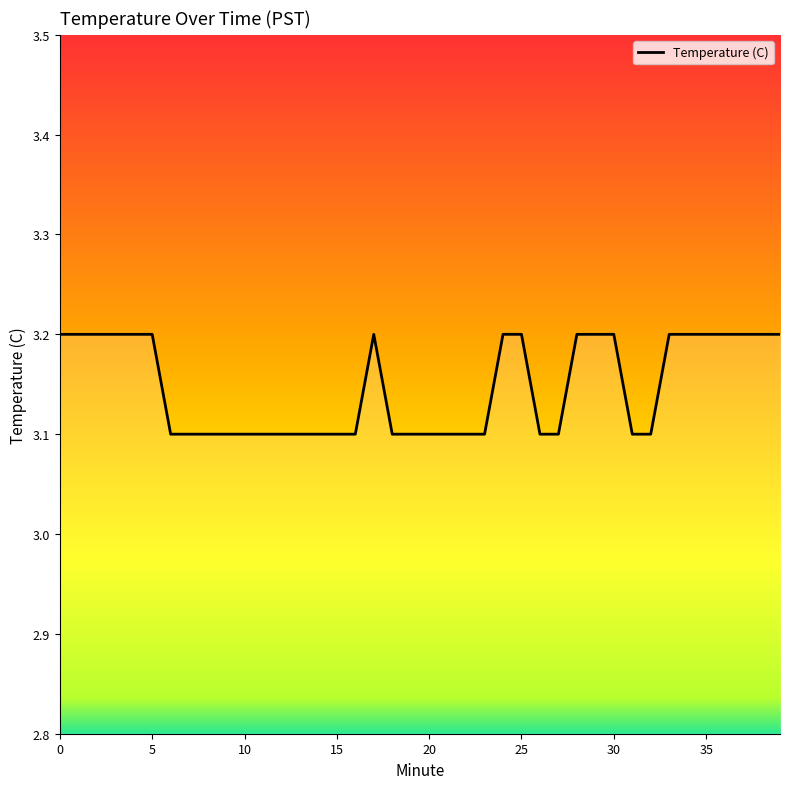

What is the maximum value shown in the chart?

3.2